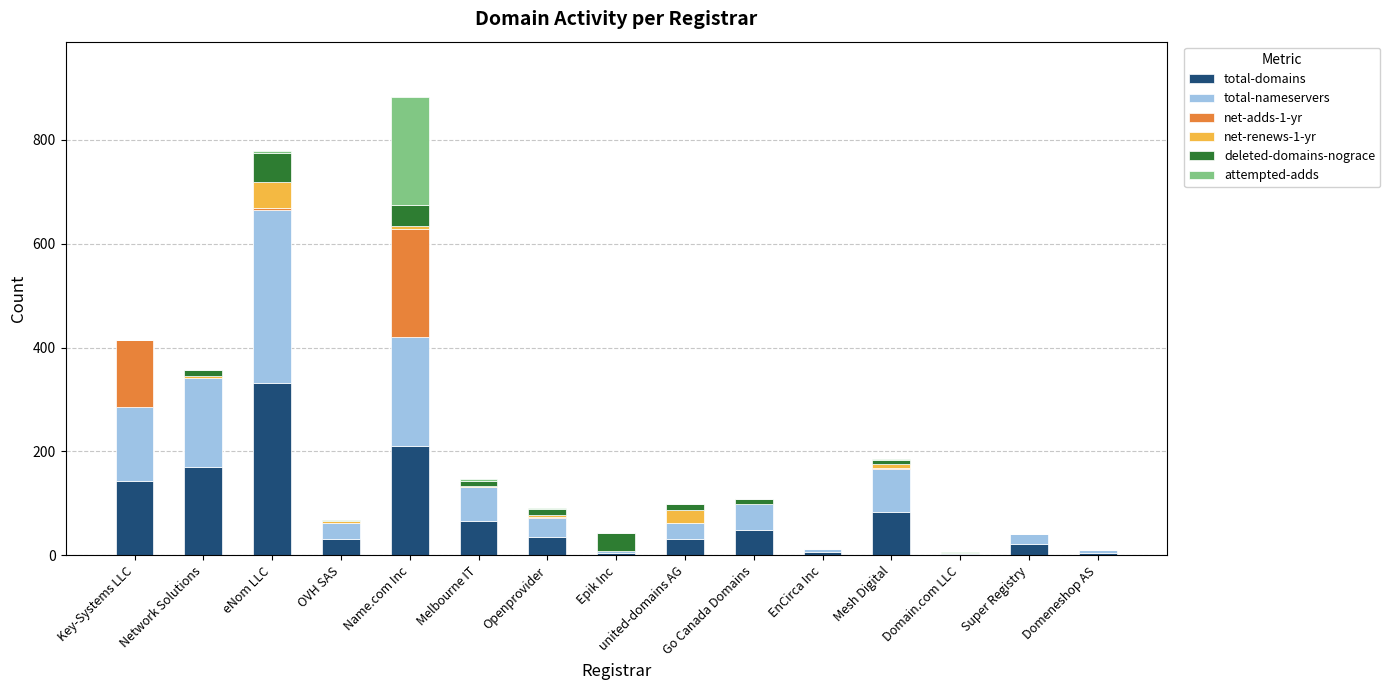

What is the total value across all series at Super Registry?

42